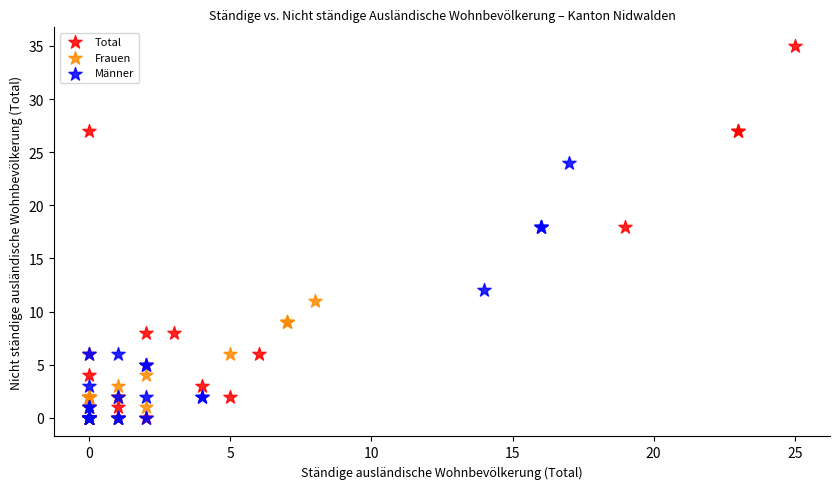

Which series reaches the maximum Y coordinate?

Total